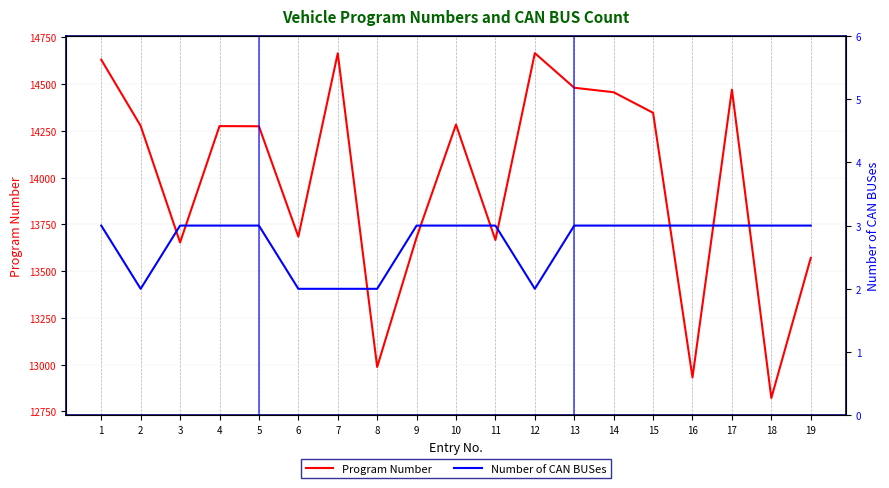

At which category does the chart reach its peak across all series?

12